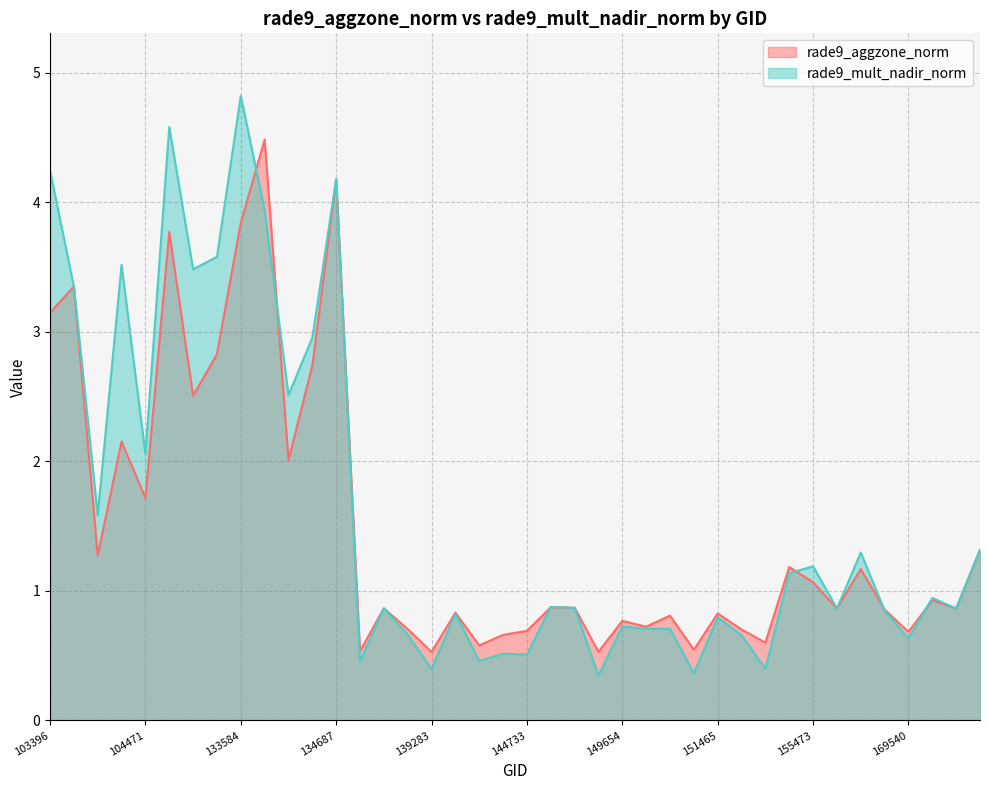

Reading right to left, extract all data points from this chart.

rade9_aggzone_norm: 171373=1.3	170647=0.9	170271=0.9	169540=0.7	156413=0.9	155856=1.2	155674=0.9	155473=1.1	155113=1.2	154332=0.6	154133=0.7	151465=0.8	150583=0.5	150015=0.8	149840=0.7	149654=0.8	149468=0.5	149262=0.9	145924=0.9	144733=0.7	144149=0.7	143752=0.6	140059=0.8	139283=0.5	138492=0.7	137916=0.9	137903=0.5	134687=4.2	134322=2.7	134138=2.0	133762=4.5	133584=3.8	133404=2.8	133209=2.5	132847=3.8	104471=1.7	103988=2.2	103642=1.3	103515=3.3	103396=3.1
rade9_mult_nadir_norm: 171373=1.3	170647=0.9	170271=0.9	169540=0.6	156413=0.8	155856=1.3	155674=0.9	155473=1.2	155113=1.1	154332=0.4	154133=0.7	151465=0.8	150583=0.4	150015=0.7	149840=0.7	149654=0.7	149468=0.3	149262=0.9	145924=0.9	144733=0.5	144149=0.5	143752=0.5	140059=0.8	139283=0.4	138492=0.7	137916=0.9	137903=0.5	134687=4.2	134322=3.0	134138=2.5	133762=3.9	133584=4.8	133404=3.6	133209=3.5	132847=4.6	104471=2.1	103988=3.5	103642=1.6	103515=3.3	103396=4.2